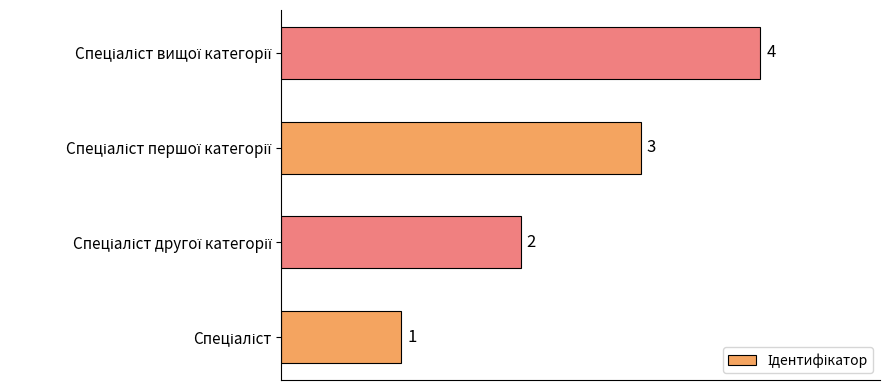

How many values are between 2 and 4?

3